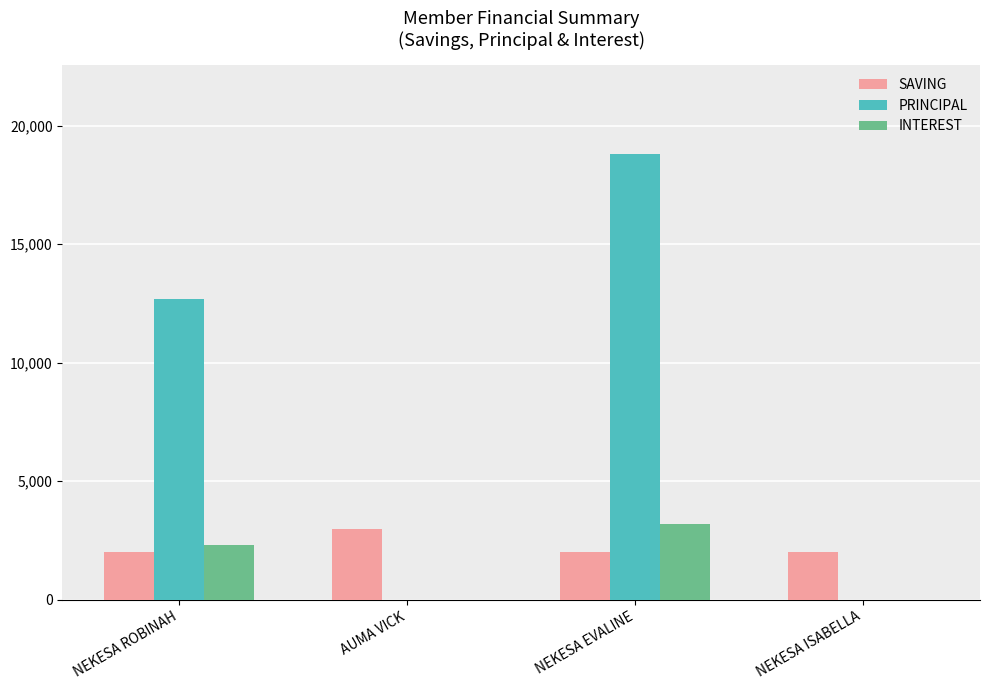

True or false: INTEREST has a value of 3200 at NEKESA EVALINE.

True